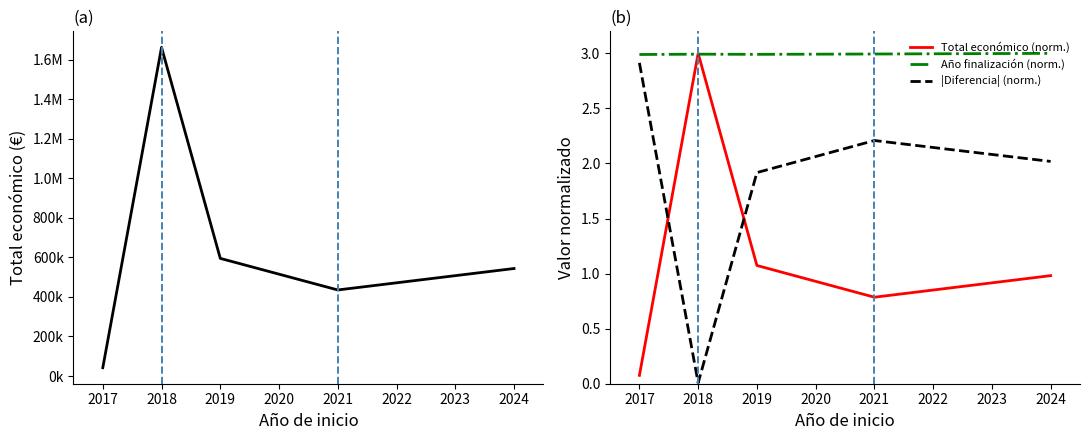

What is the minimum value for Año finalización (norm.)?

3.0